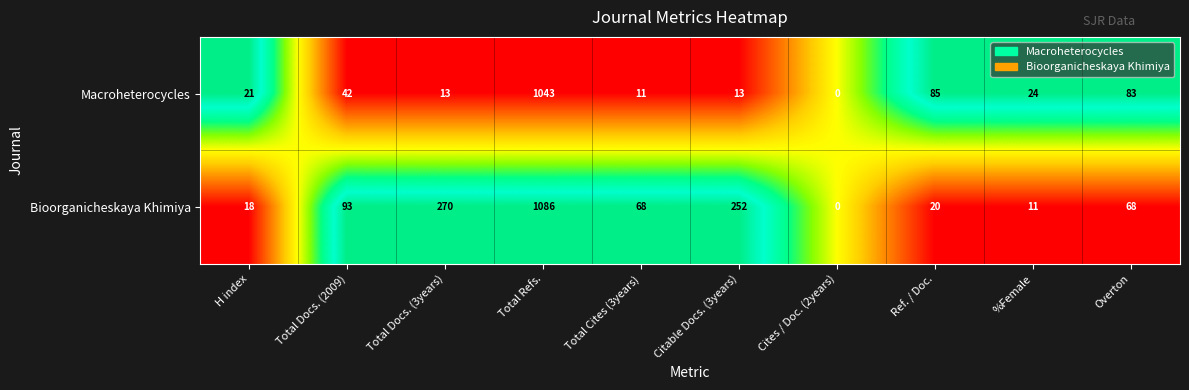

How many data points does each series have?

10